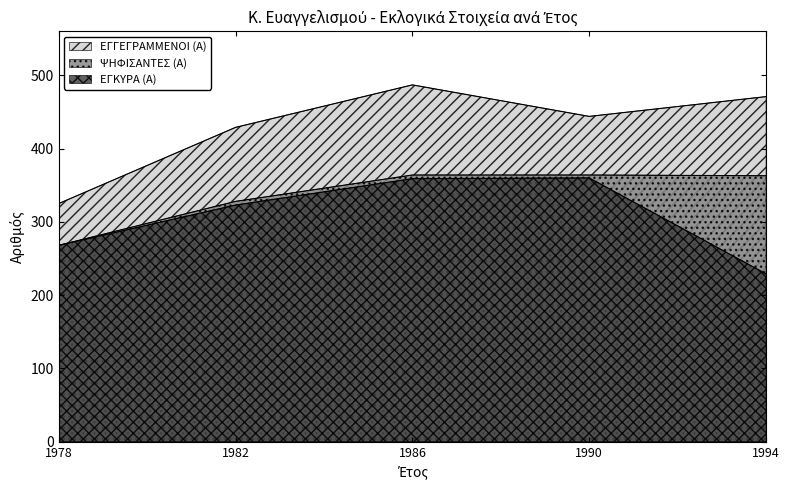

Reading left to right, list all the values displayed in this chart.

ΕΓΓΕΓΡΑΜΜΕΝΟΙ (Α): 325	429	487	444	471
ΨΗΦΙΣΑΝΤΕΣ (Α): 268	328	364	364	363
ΕΓΚΥΡΑ (Α): 268	323	359	360	229